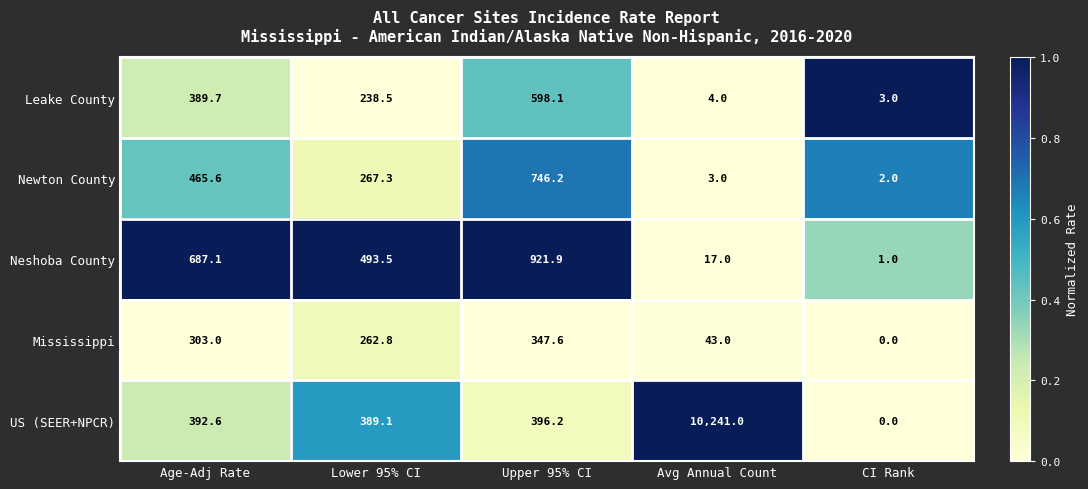

Reading left to right, extract all data points from this chart.

Leake County: Age-Adj Rate=389.7	Lower 95% CI=238.5	Upper 95% CI=598.1	Avg Annual Count=4.0	CI Rank=3.0
Newton County: Age-Adj Rate=465.6	Lower 95% CI=267.3	Upper 95% CI=746.2	Avg Annual Count=3.0	CI Rank=2.0
Neshoba County: Age-Adj Rate=687.1	Lower 95% CI=493.5	Upper 95% CI=921.9	Avg Annual Count=17.0	CI Rank=1.0
Mississippi: Age-Adj Rate=303.0	Lower 95% CI=262.8	Upper 95% CI=347.6	Avg Annual Count=43.0	CI Rank=0.0
US (SEER+NPCR): Age-Adj Rate=392.6	Lower 95% CI=389.1	Upper 95% CI=396.2	Avg Annual Count=10241.0	CI Rank=0.0